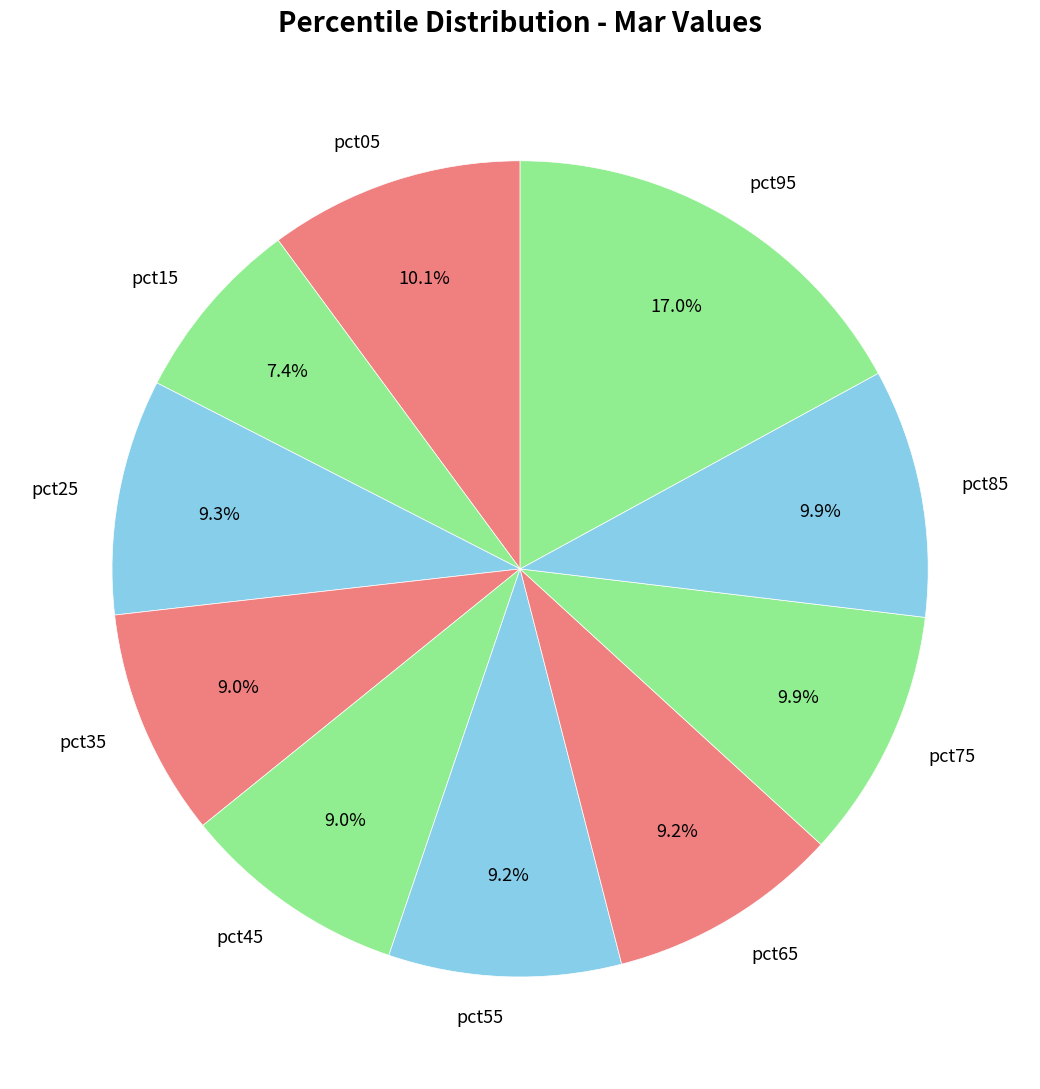

Is it true that pct95 is 17% of the pie?

True